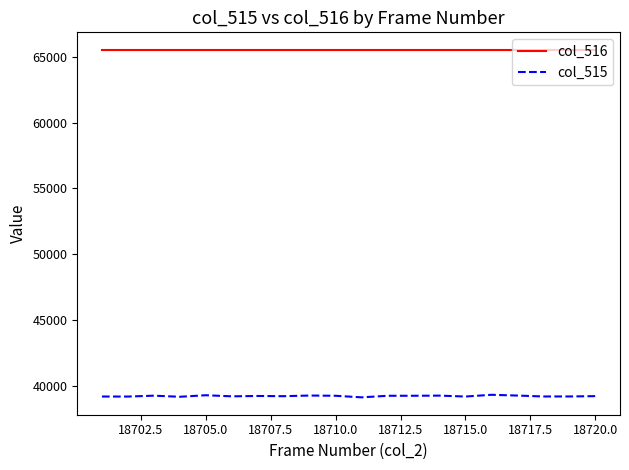

What is the highest value of the col_516 series?

65535